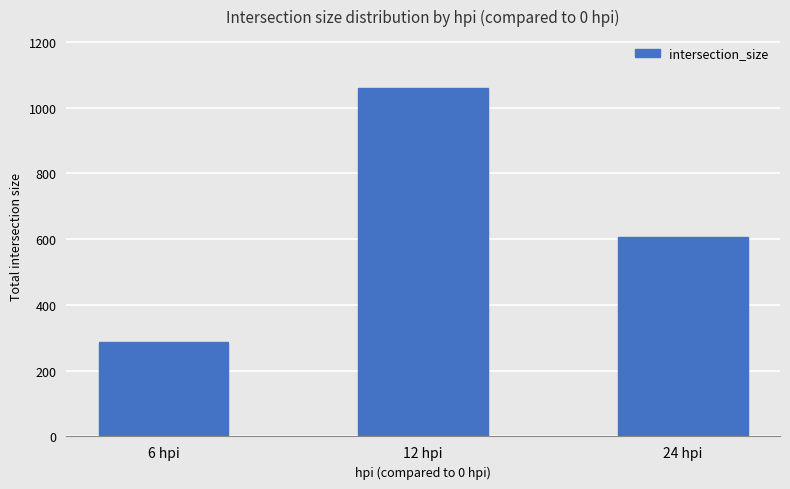

Between 6 hpi and 12 hpi, which is larger?

12 hpi